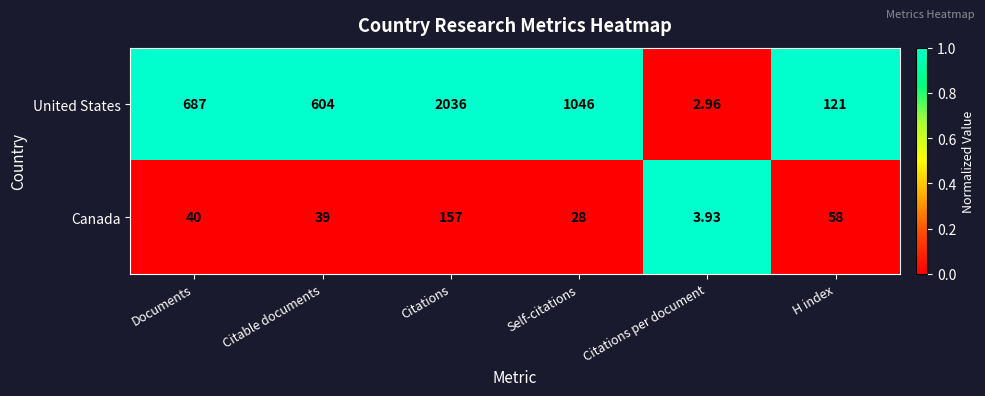

Which series has the largest total across all categories?

United States